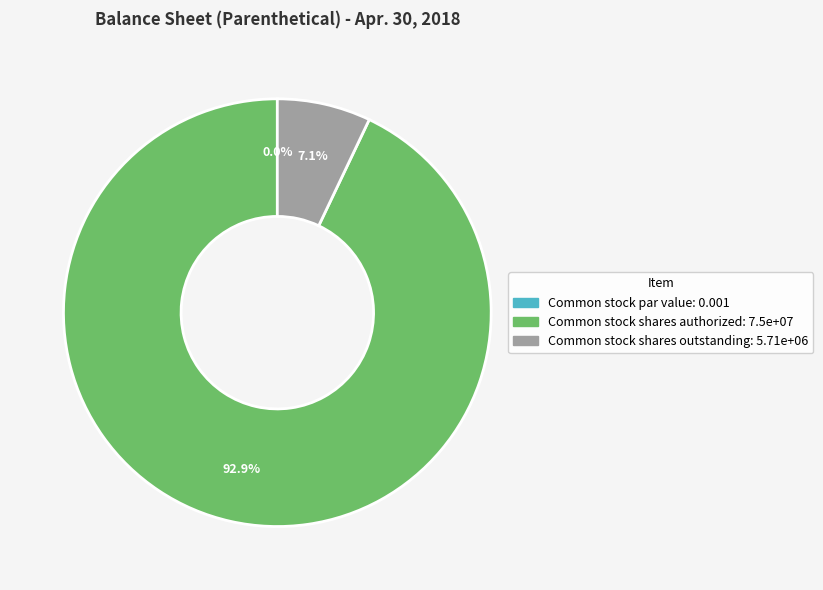

To the nearest percent, what percentage of the pie is Common stock shares authorized?

93%